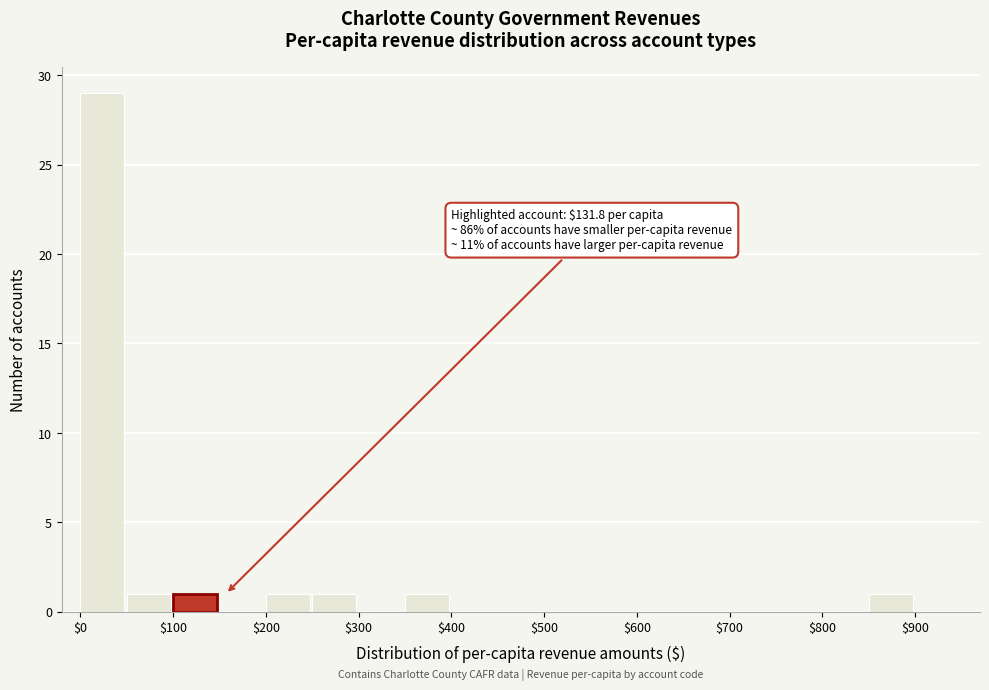

Which range on the x-axis has the tallest bar?

0 to 50